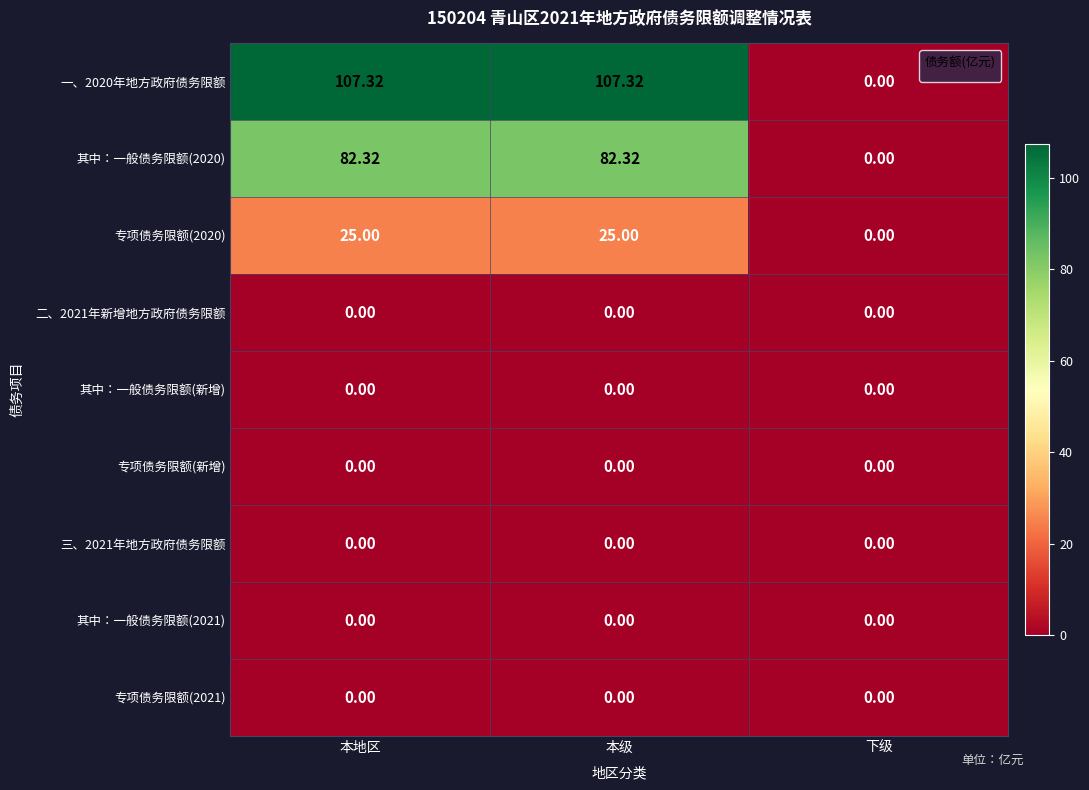

Between 本级 and 下级, which is larger?

本级